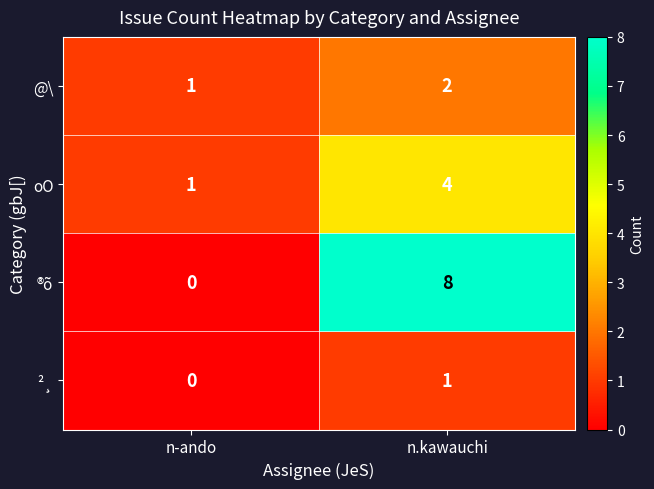

What is the greatest value displayed?

8